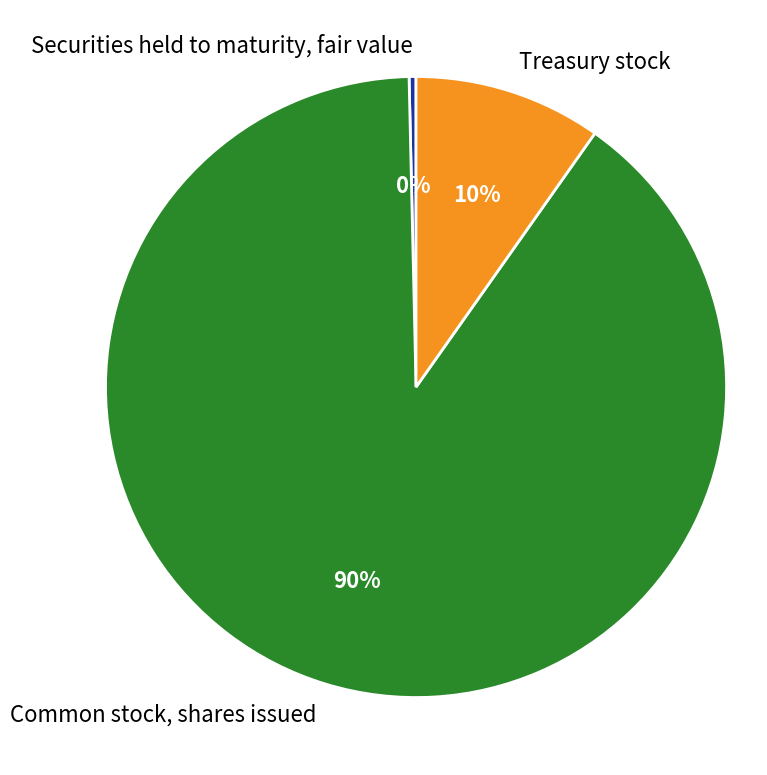

Is the sum of Treasury stock and Securities held to maturity, fair value greater than half?

No